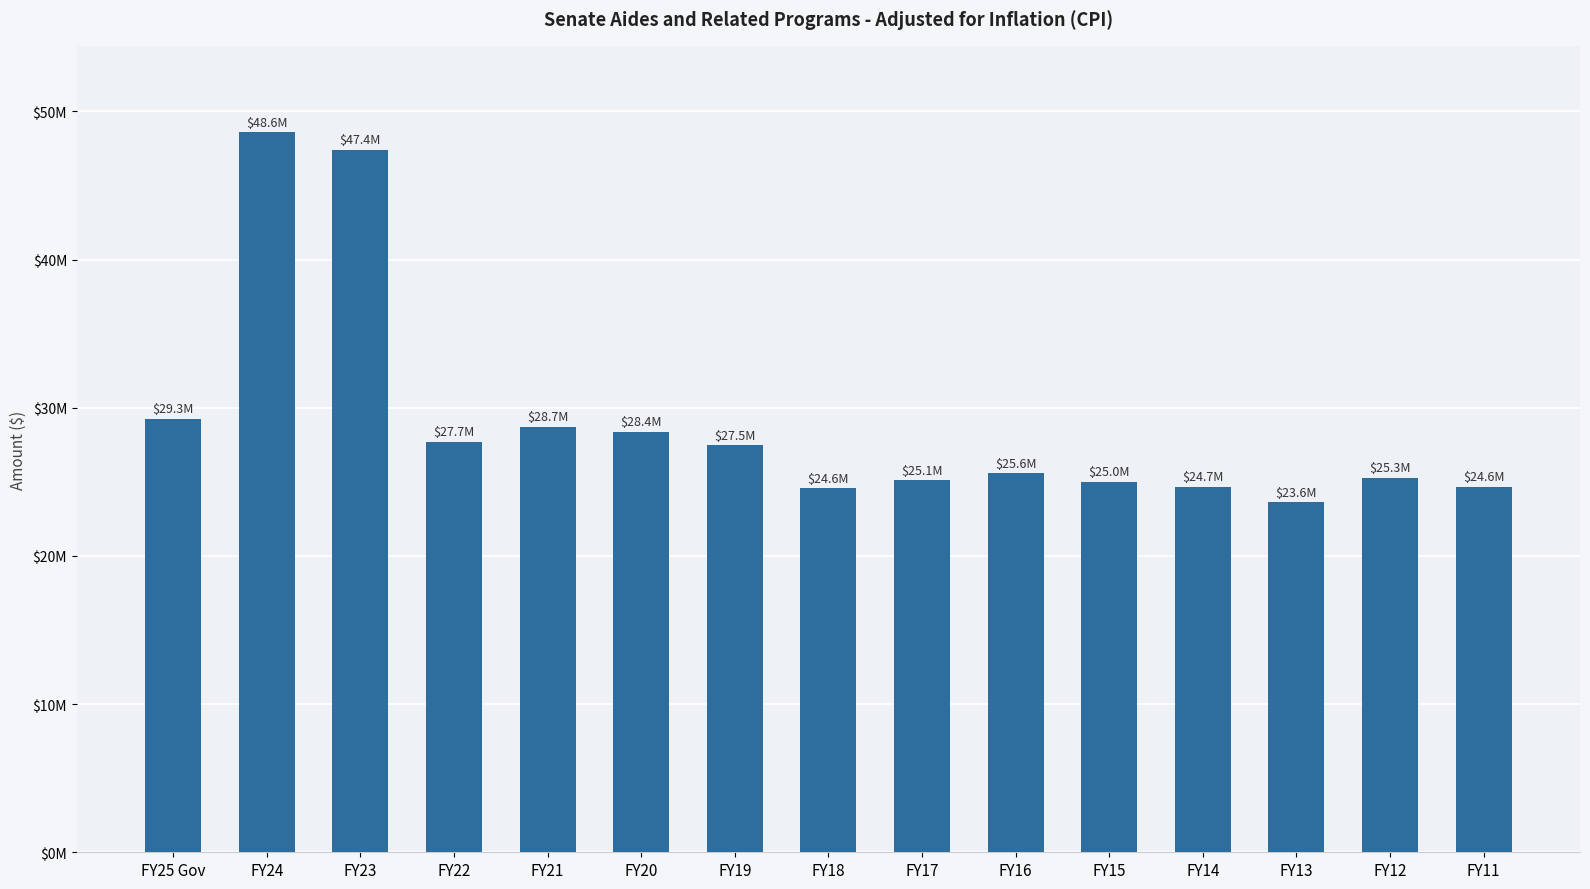

Does the chart contain any negative values?

No